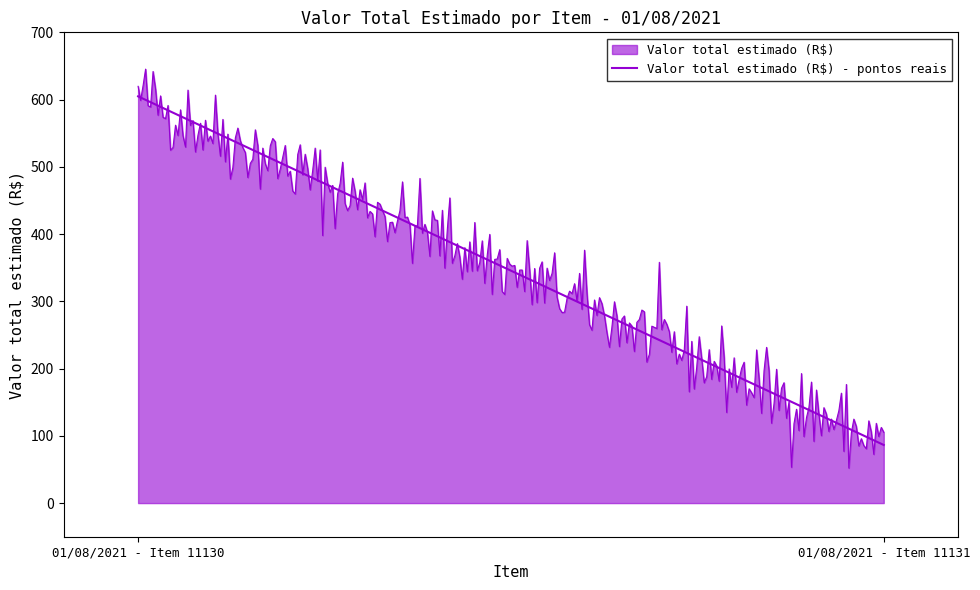

Where is the data nearest to the value 345?

01/08/2021 - Item 11131